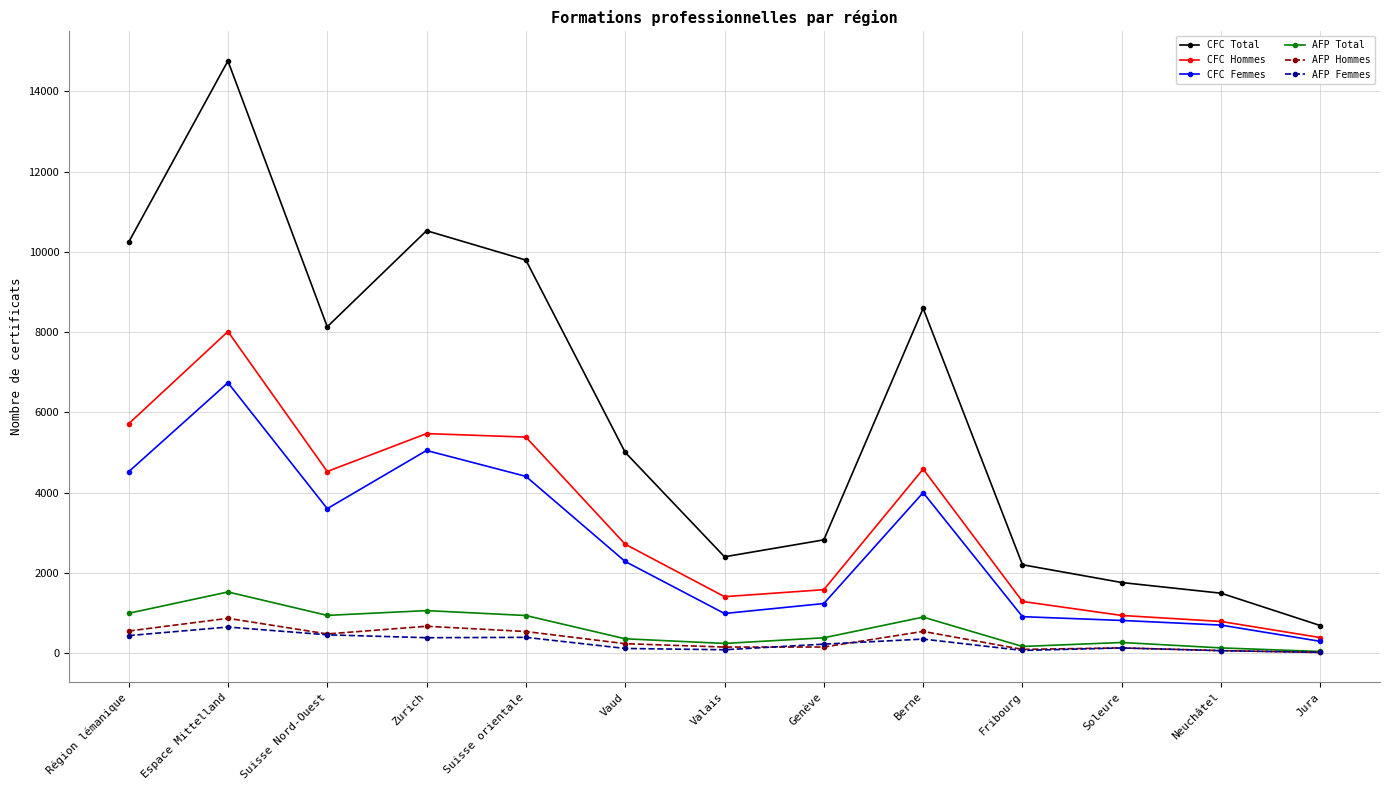

What is the minimum value shown in the chart?

22